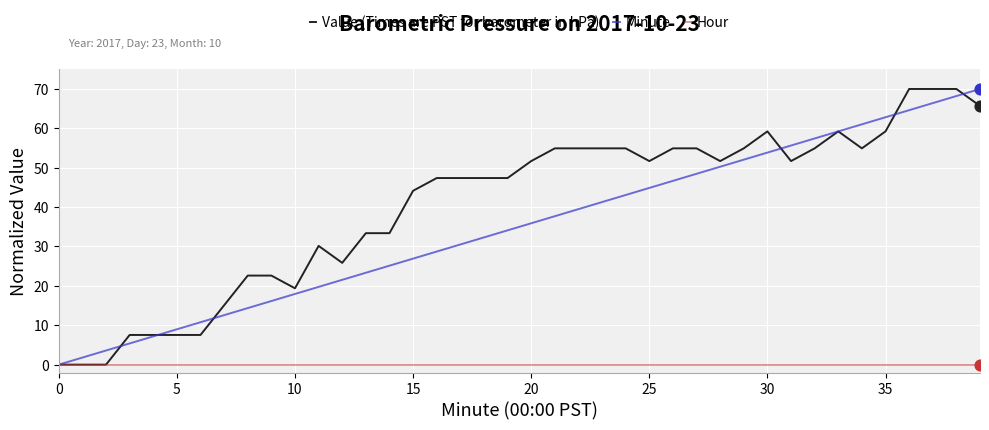

Which series has the largest total across all categories?

Value (Times are PST for barometer in hPa)